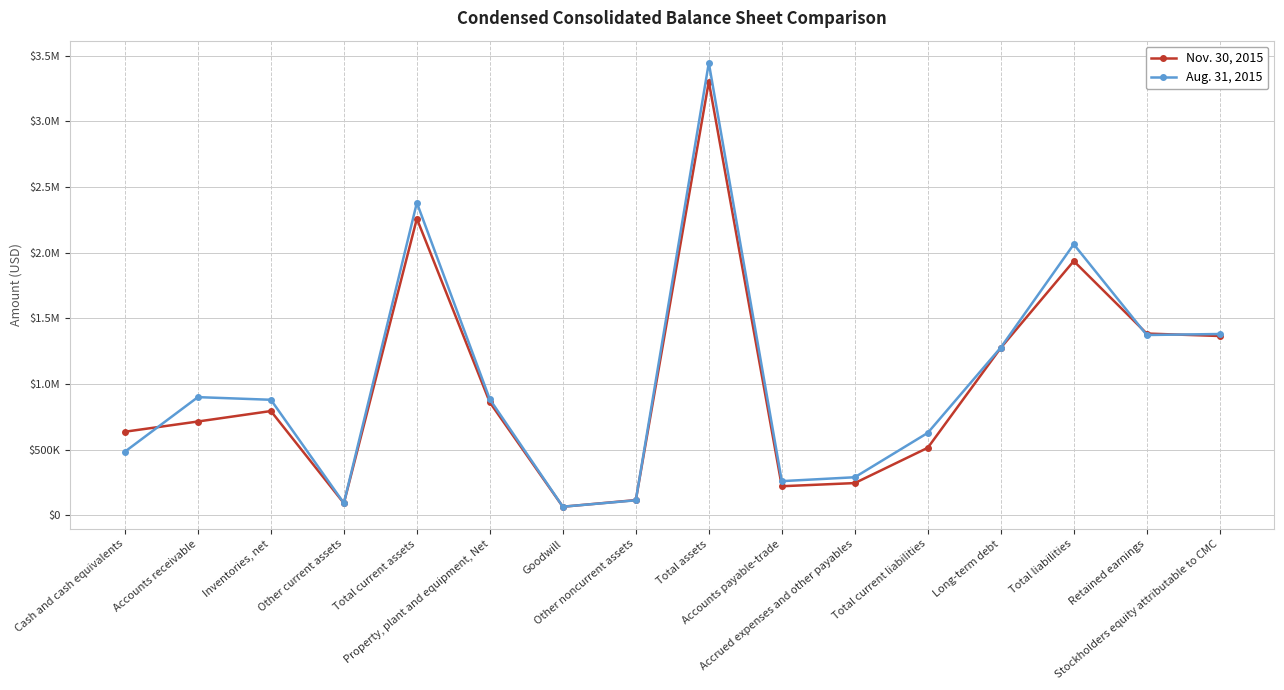

What are all the series names shown in the legend?

Nov. 30, 2015, Aug. 31, 2015